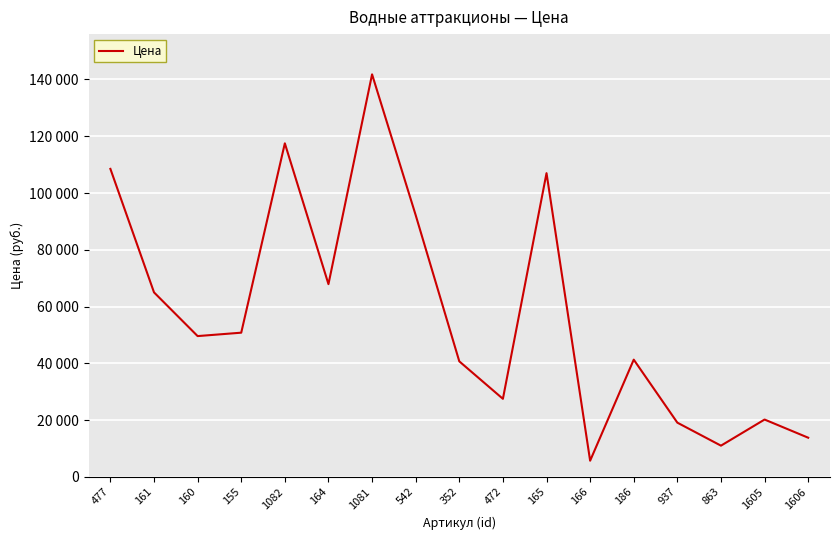

Is this an area chart (filled region under the line)?

No